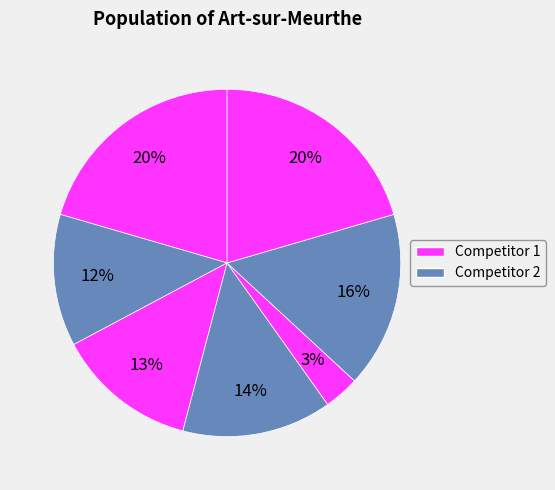

Count the number of slices in the pie.

7